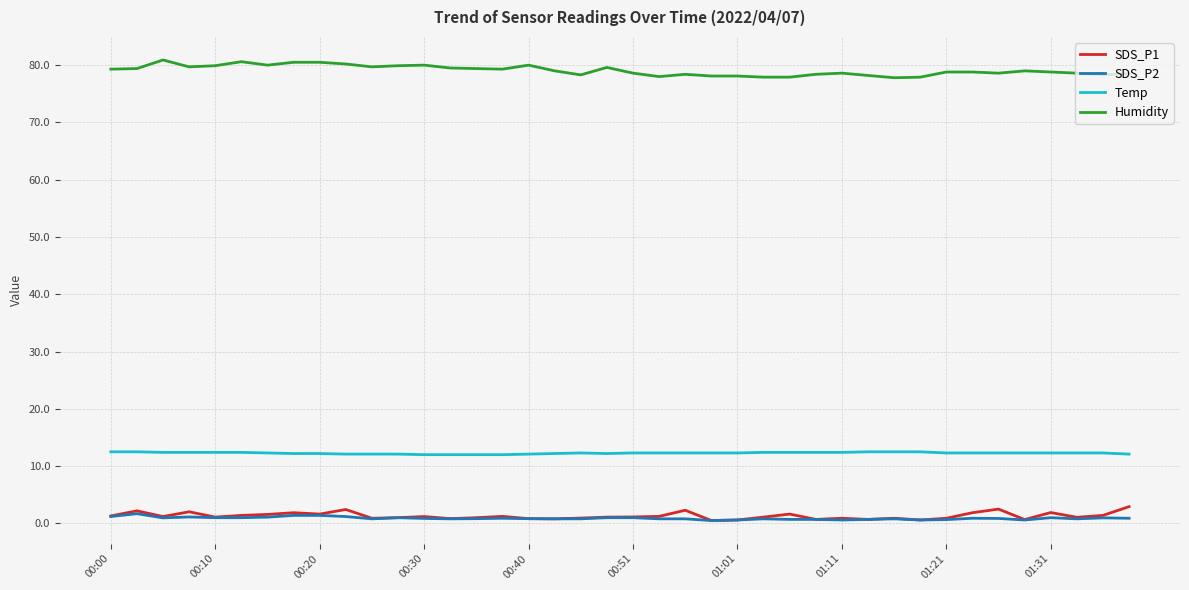

True or false: Humidity and SDS_P2 cross at least once.

False